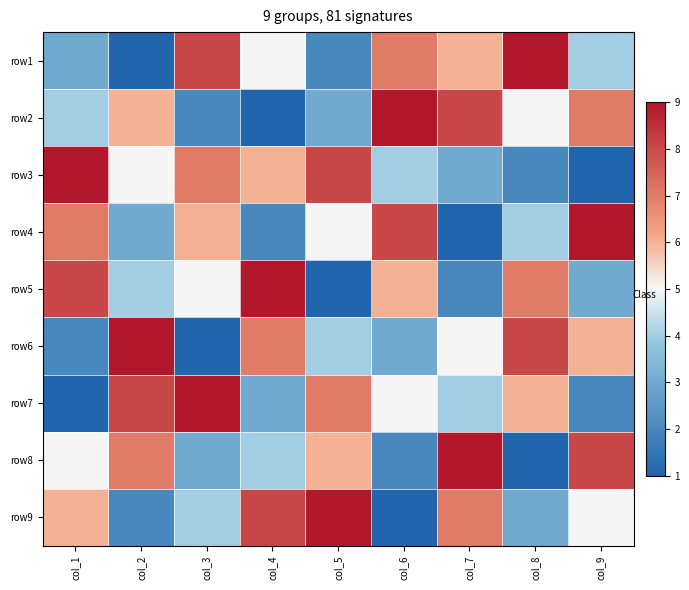

Reading left to right, list all the values displayed in this chart.

row1: col_1=3	col_2=1	col_3=8	col_4=5	col_5=2	col_6=7	col_7=6	col_8=9	col_9=4
row2: col_1=4	col_2=6	col_3=2	col_4=1	col_5=3	col_6=9	col_7=8	col_8=5	col_9=7
row3: col_1=9	col_2=5	col_3=7	col_4=6	col_5=8	col_6=4	col_7=3	col_8=2	col_9=1
row4: col_1=7	col_2=3	col_3=6	col_4=2	col_5=5	col_6=8	col_7=1	col_8=4	col_9=9
row5: col_1=8	col_2=4	col_3=5	col_4=9	col_5=1	col_6=6	col_7=2	col_8=7	col_9=3
row6: col_1=2	col_2=9	col_3=1	col_4=7	col_5=4	col_6=3	col_7=5	col_8=8	col_9=6
row7: col_1=1	col_2=8	col_3=9	col_4=3	col_5=7	col_6=5	col_7=4	col_8=6	col_9=2
row8: col_1=5	col_2=7	col_3=3	col_4=4	col_5=6	col_6=2	col_7=9	col_8=1	col_9=8
row9: col_1=6	col_2=2	col_3=4	col_4=8	col_5=9	col_6=1	col_7=7	col_8=3	col_9=5